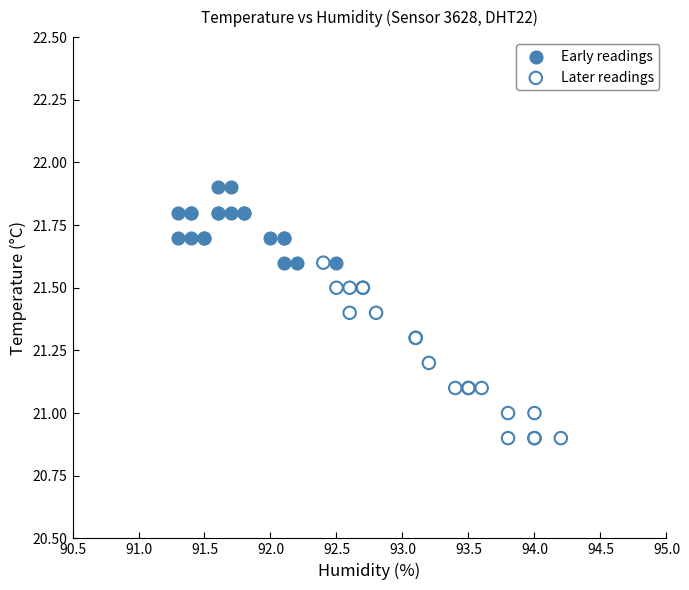

Which series contains the highest Y value?

Early readings